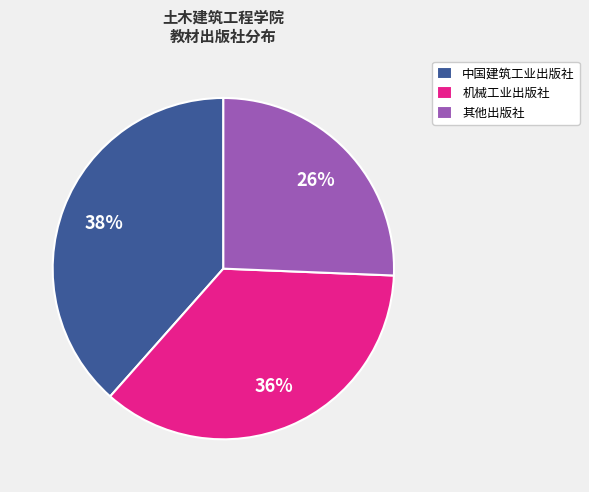

How many segments does this pie chart have?

3